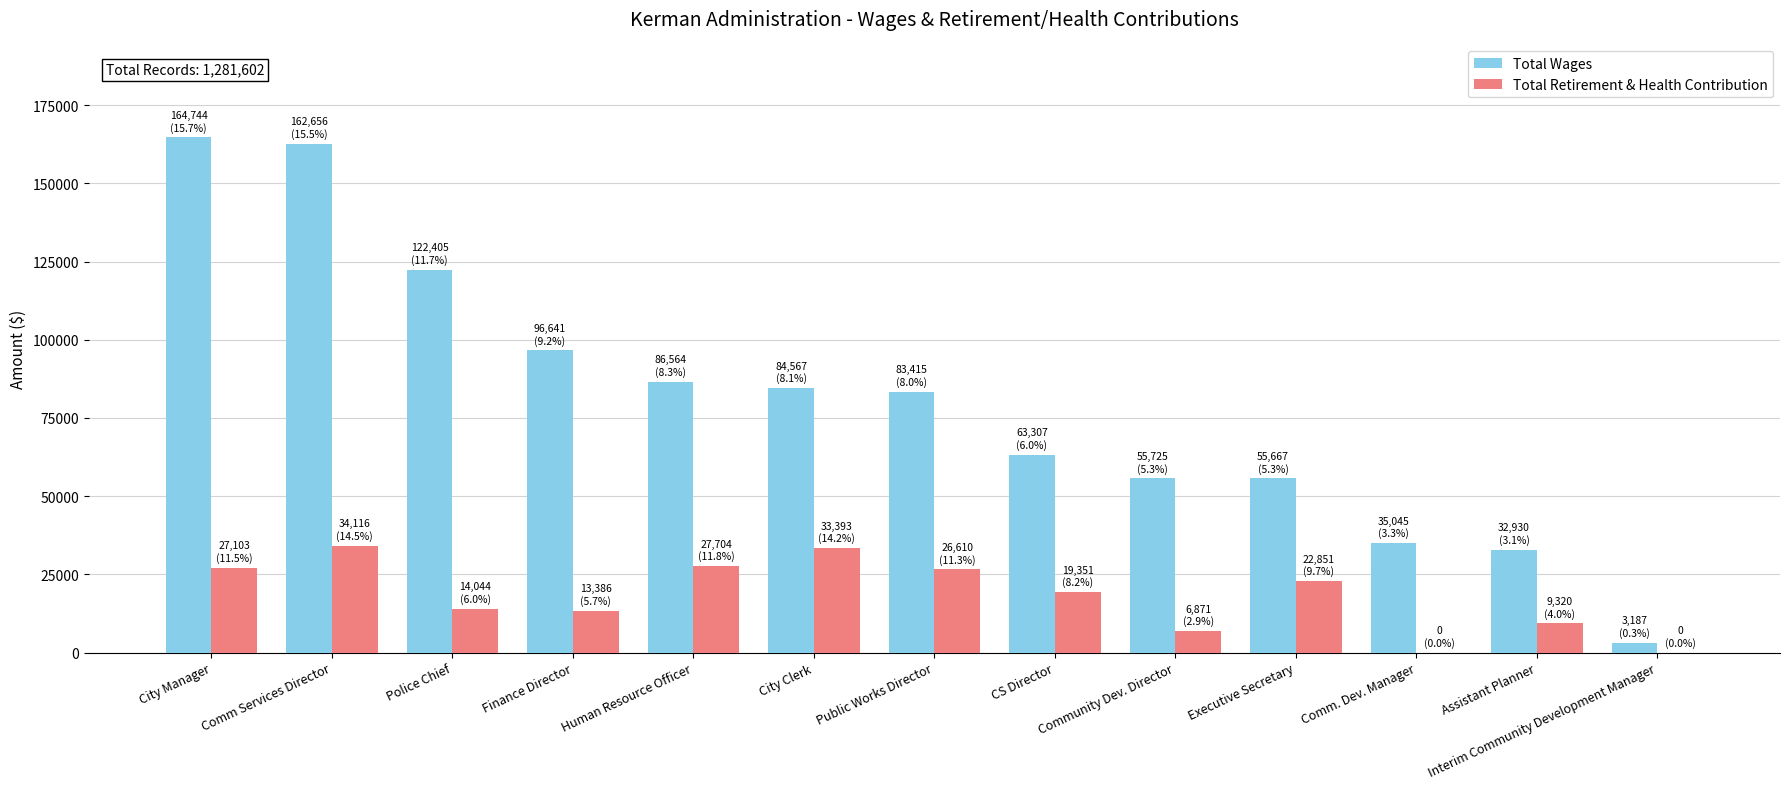

At which label does Total Wages first exceed 83415?

City Manager